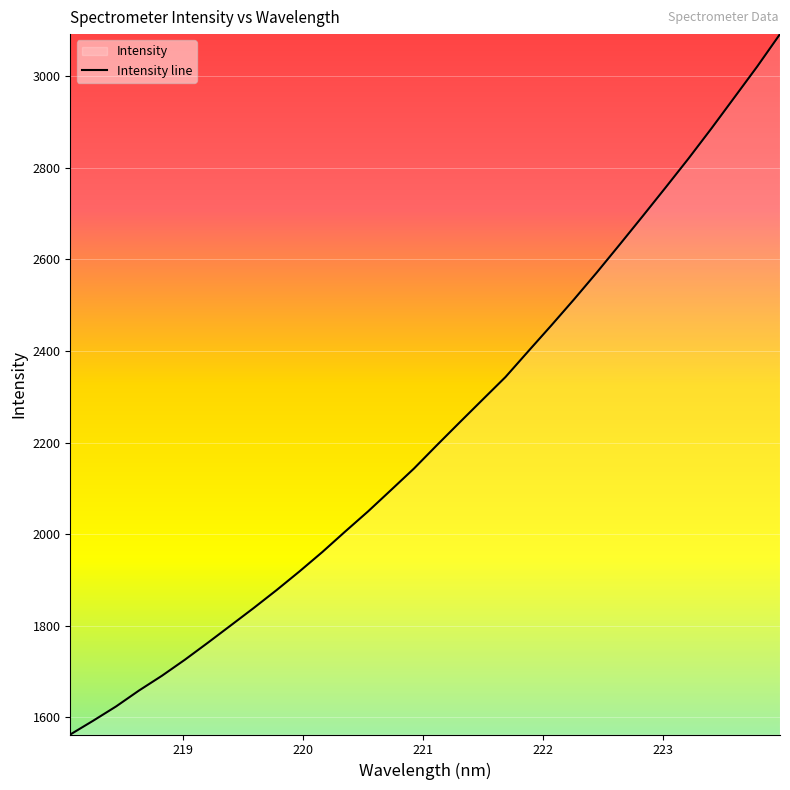

List the labels in order of value, smallest first.

218.0596, 218.2508, 218.442, 218.6332, 218.8244, 219.0156, 219.2067, 219.3979, 219.589, 219.7801, 219.9712, 220.1623, 220.3533, 220.5444, 220.7354, 220.9264, 221.1174, 221.3083, 221.4993, 221.6902, 221.8812, 222.0721, 222.263, 222.4538, 222.6447, 222.8355, 223.0264, 223.2172, 223.408, 223.5987, 223.7895, 223.9802